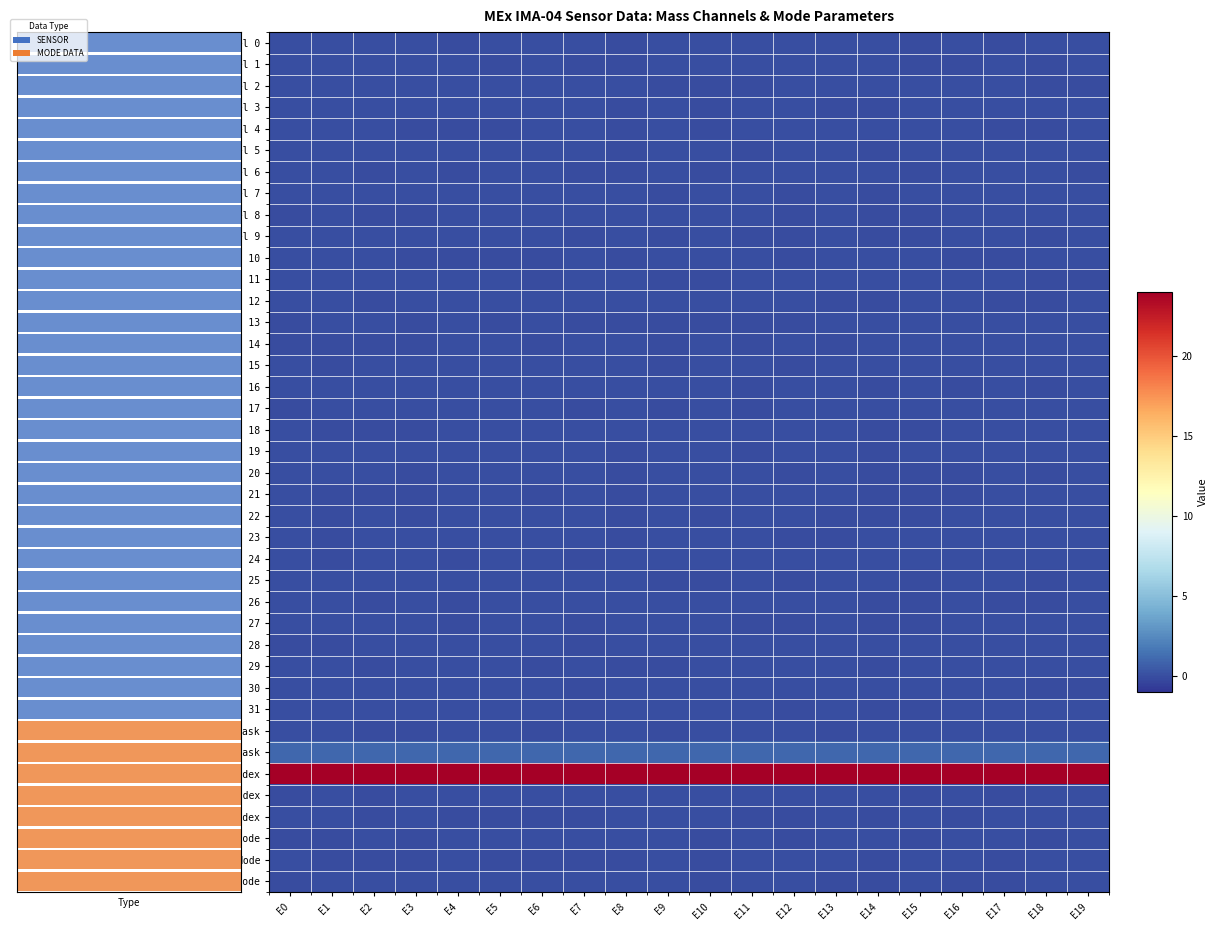

How many values in Mass Channel 22 are below zero?

9